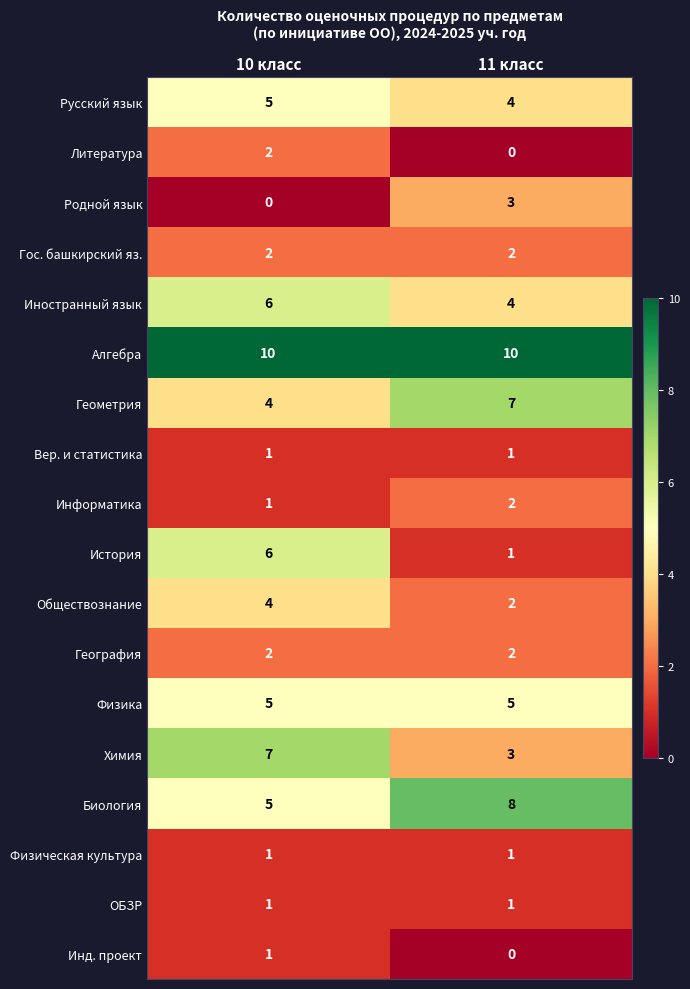

Which category has the lowest value in the Информатика series?

10 класс